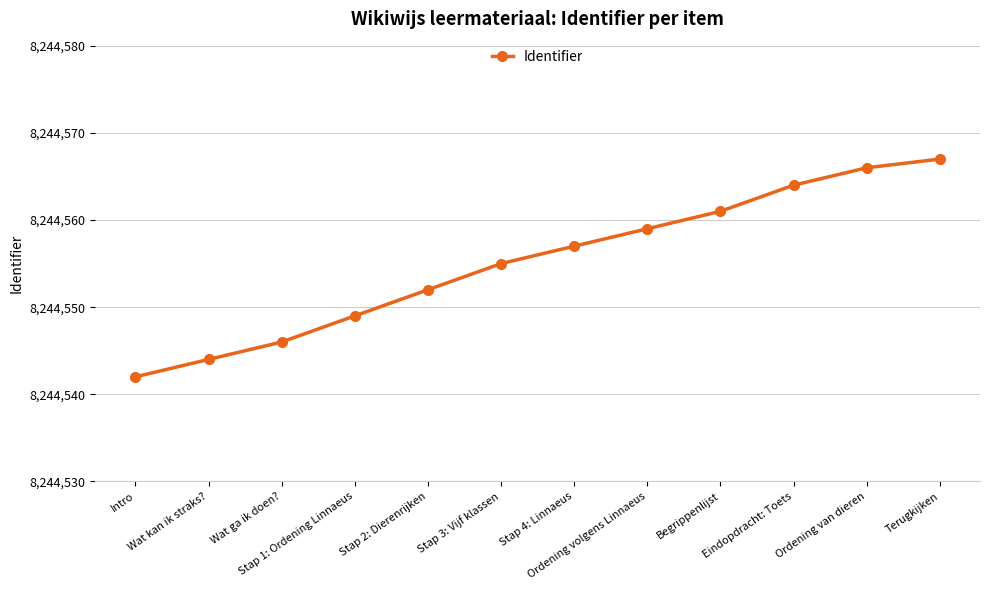

At which label is the value closest to 8244554?

Stap 3: Vijf klassen